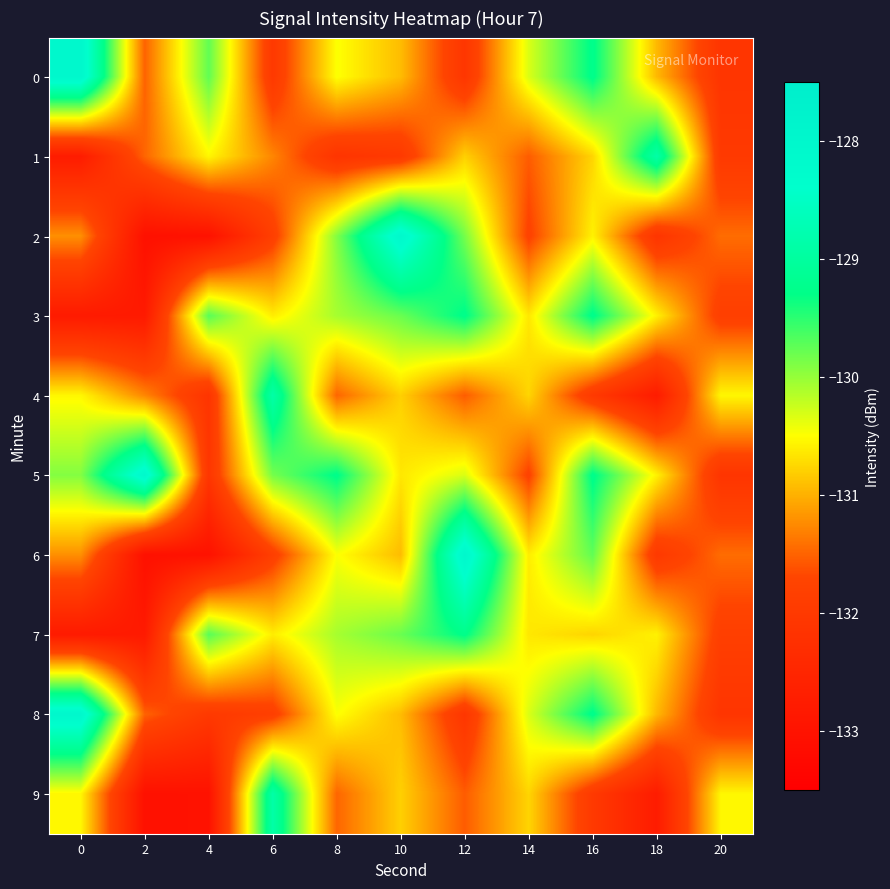

Reading left to right, what are all the values shown in this chart?

0: 0=-128.0	2=-131.5	4=-129.8	6=-132.0	8=-130.5	10=-130.9	12=-132.1	14=-130.3	16=-129.2	18=-131.0	20=-132.1
1: 0=-132.8	2=-131.5	4=-130.5	6=-131.3	8=-132.1	10=-132.0	12=-130.8	14=-131.5	16=-130.8	18=-128.9	20=-132.0
2: 0=-131.2	2=-133.1	4=-133.0	6=-131.9	8=-129.9	10=-128.1	12=-129.9	14=-131.8	16=-130.6	18=-132.1	20=-131.4
3: 0=-132.8	2=-132.8	4=-129.7	6=-130.6	8=-130.1	10=-129.8	12=-129.3	14=-130.6	16=-129.2	18=-130.6	20=-131.9
4: 0=-130.5	2=-131.3	4=-132.1	6=-128.9	8=-131.5	10=-130.8	12=-131.5	14=-130.8	16=-132.0	18=-132.8	20=-130.5
5: 0=-129.9	2=-128.1	4=-132.1	6=-129.9	8=-129.3	10=-130.6	12=-130.3	14=-131.8	16=-129.2	18=-130.6	20=-132.1
6: 0=-131.2	2=-133.1	4=-133.0	6=-131.9	8=-130.5	10=-130.9	12=-128.0	14=-130.6	16=-129.8	18=-132.0	20=-131.4
7: 0=-132.8	2=-132.8	4=-129.7	6=-130.6	8=-130.1	10=-129.8	12=-129.3	14=-130.6	16=-130.8	18=-130.6	20=-131.9
8: 0=-128.0	2=-131.5	4=-132.0	6=-131.9	8=-130.5	10=-130.9	12=-132.1	14=-130.3	16=-129.2	18=-131.0	20=-132.1
9: 0=-130.5	2=-133.1	4=-133.0	6=-128.9	8=-131.5	10=-130.8	12=-131.5	14=-130.8	16=-132.0	18=-132.8	20=-130.5